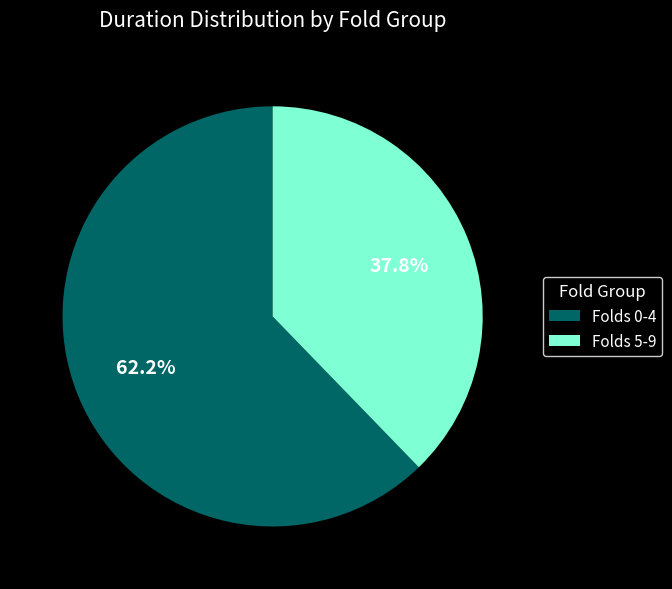

Is there any slice that represents more than half of the pie?

Yes